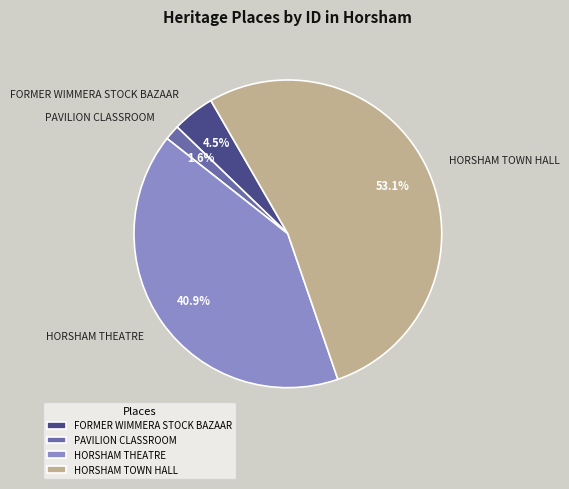

Combined, do FORMER WIMMERA STOCK BAZAAR and HORSHAM TOWN HALL account for over 50%?

Yes